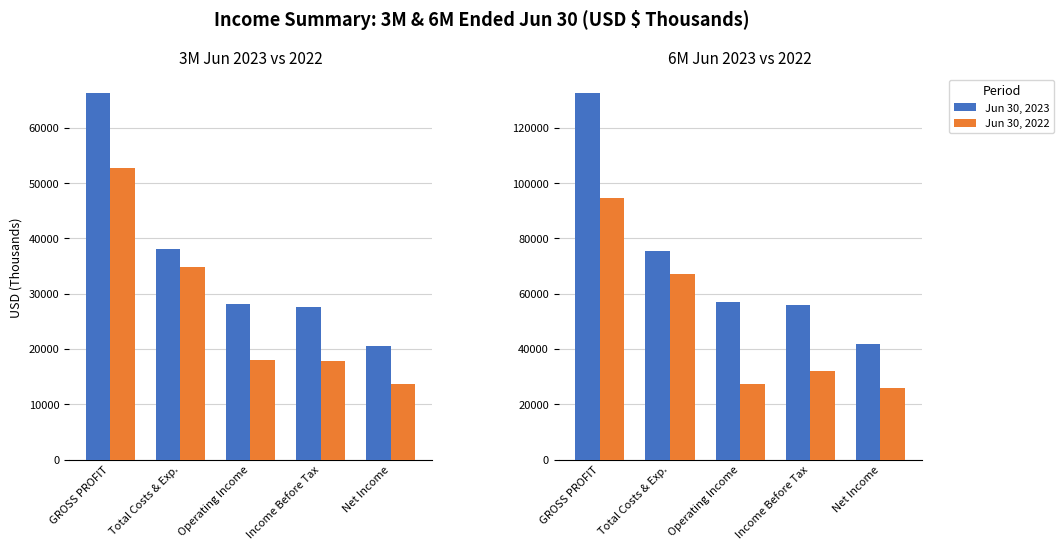

Does the chart contain any negative values?

No